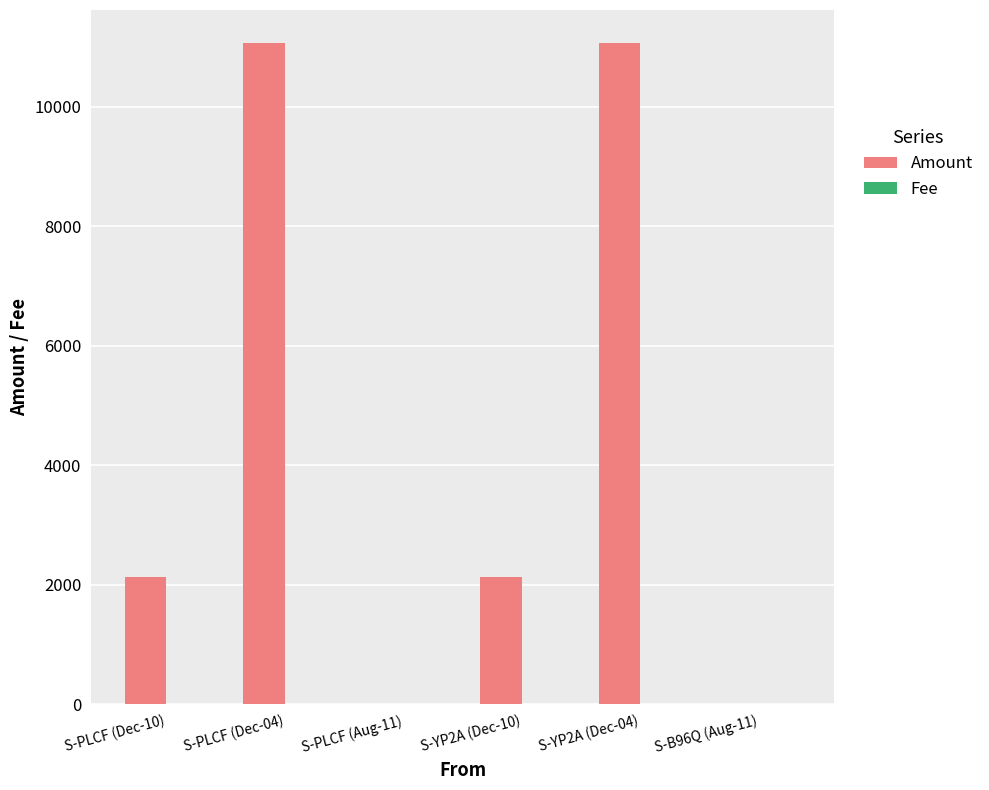

What is the greatest value displayed?

11070